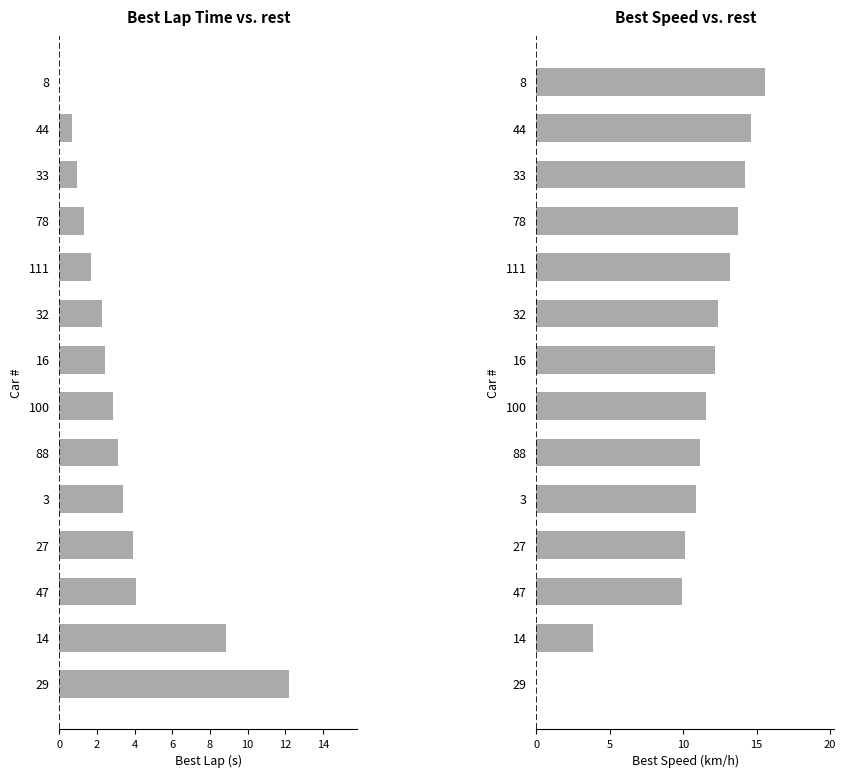

Rank the series by their maximum value, from lowest to highest.

Best Lap Time, Best Speed